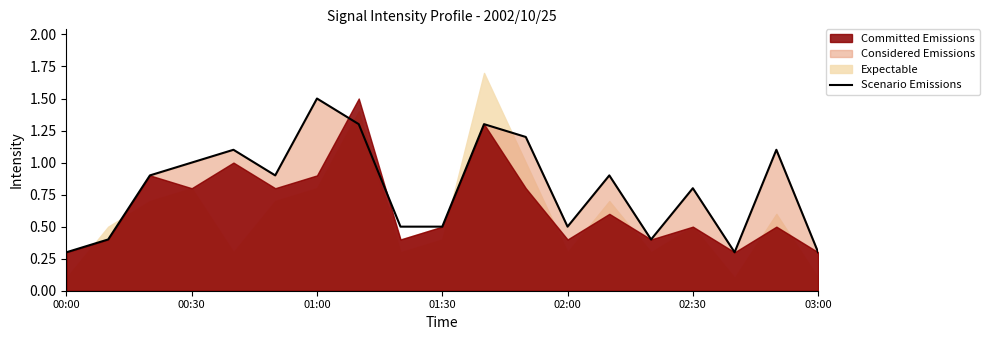

How many interior local valleys (lower than both neighbors) does the data have?

4